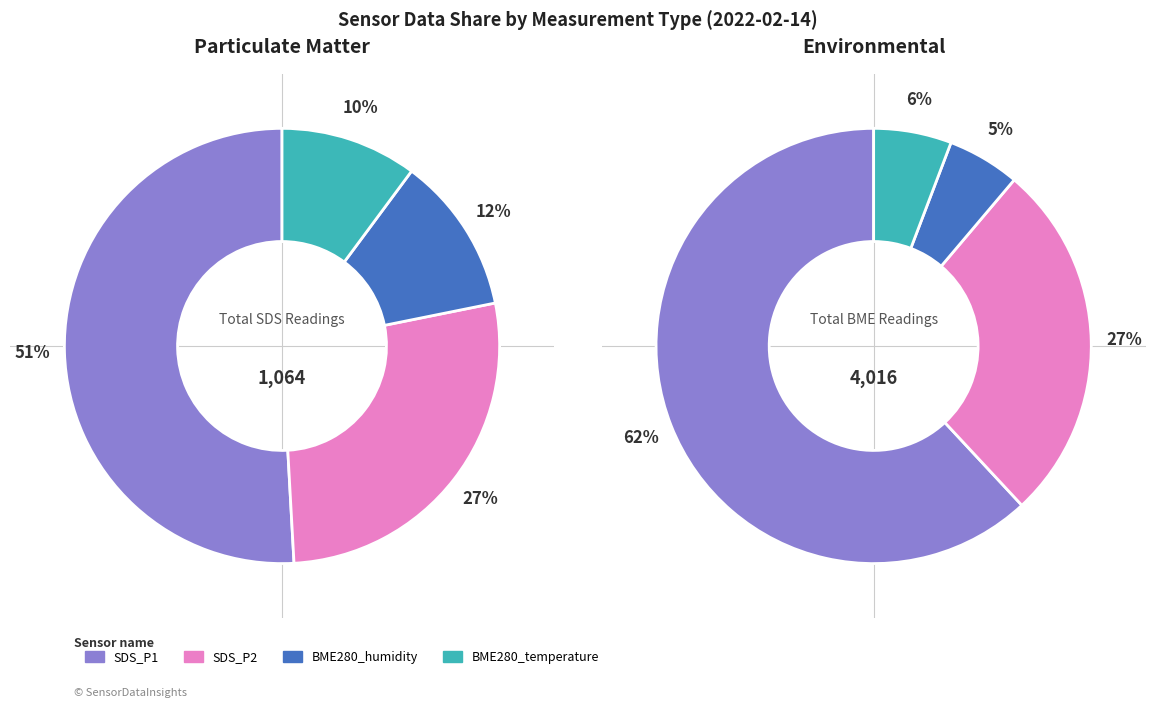

The 24 slice represents 1% of the pie. True or false?

False